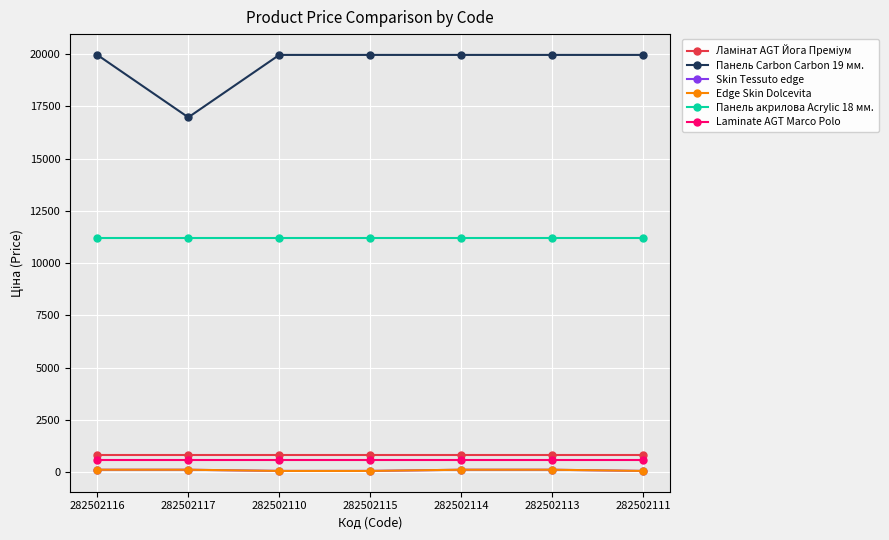

At how many categories does at least one series exceed 14070?

7